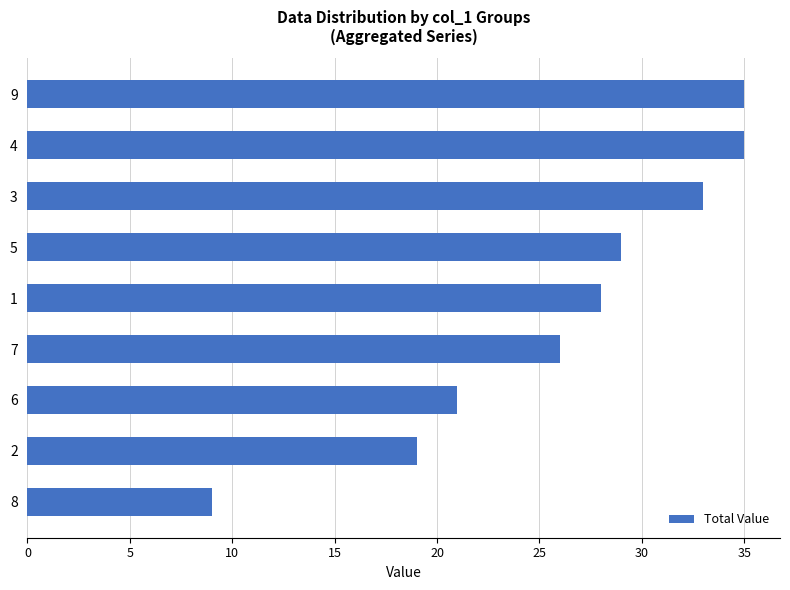

What is the minimum value shown in the chart?

9